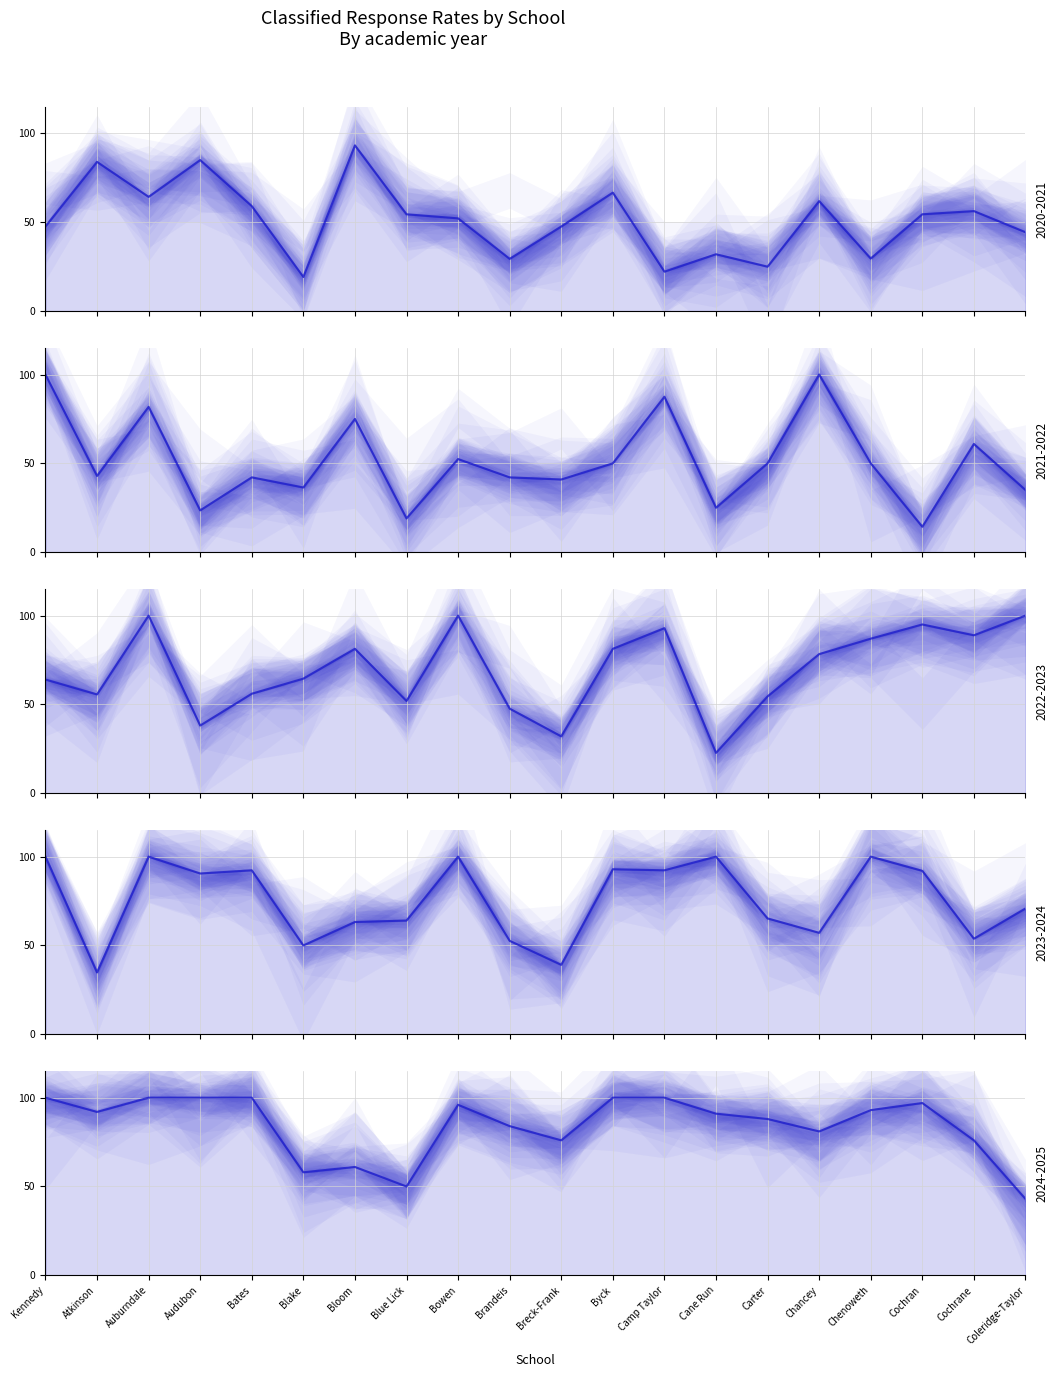

How many values in the 2020-2021_line series exceed 54?

10